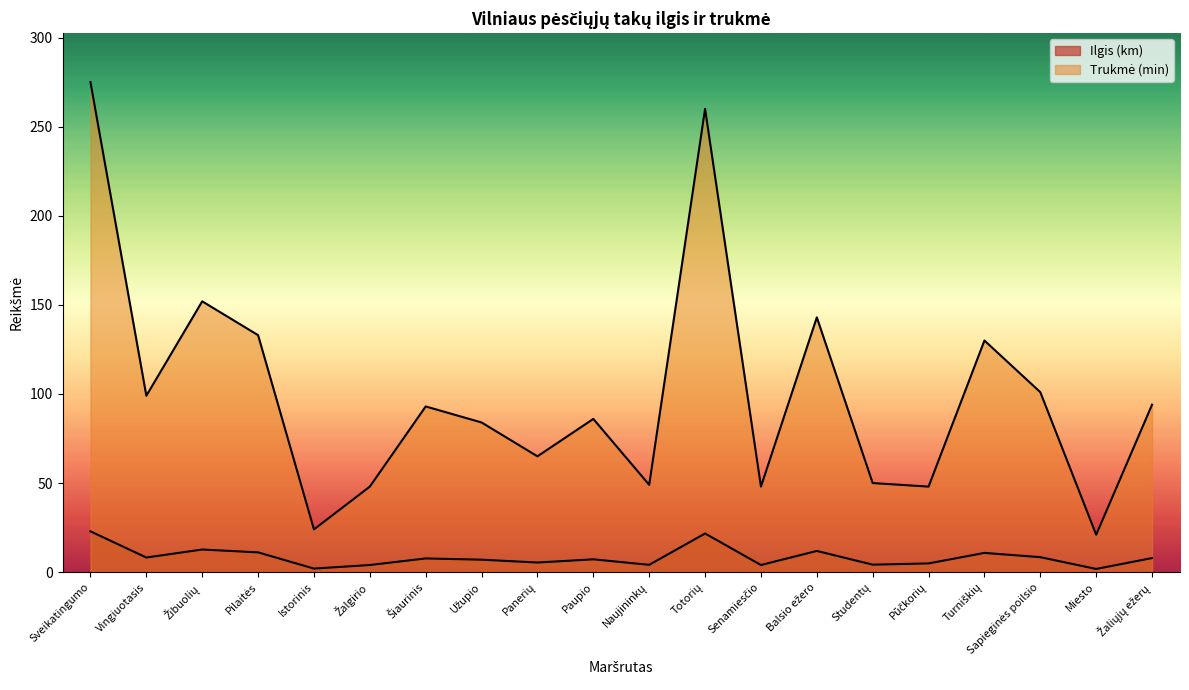

The Ilgis (km) series shows 12.7 at Paupio. True or false?

False